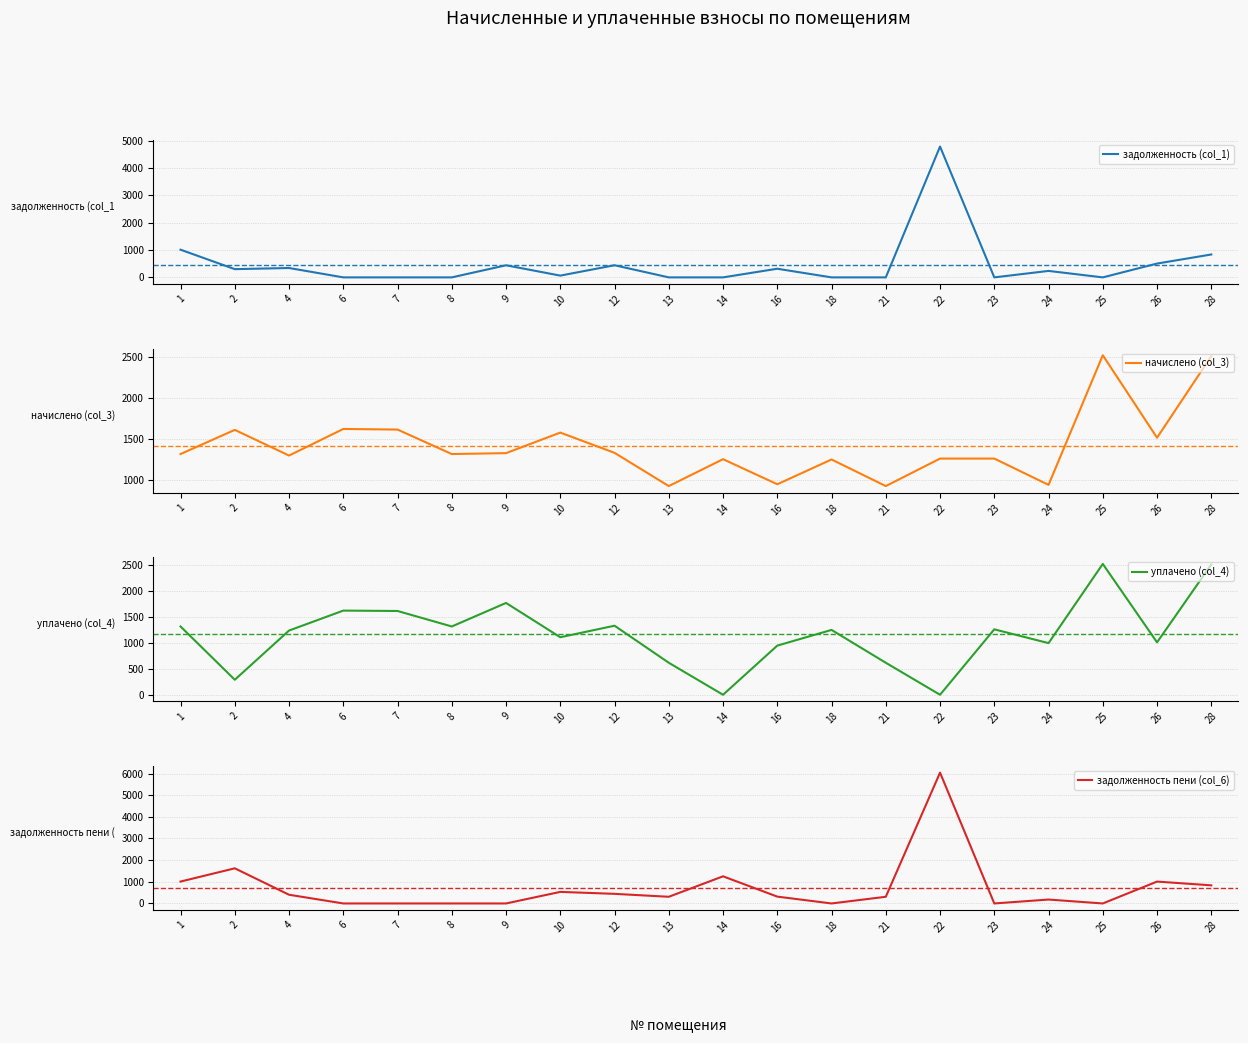

How many data points in начислено (col_3) are less than 1316?

9